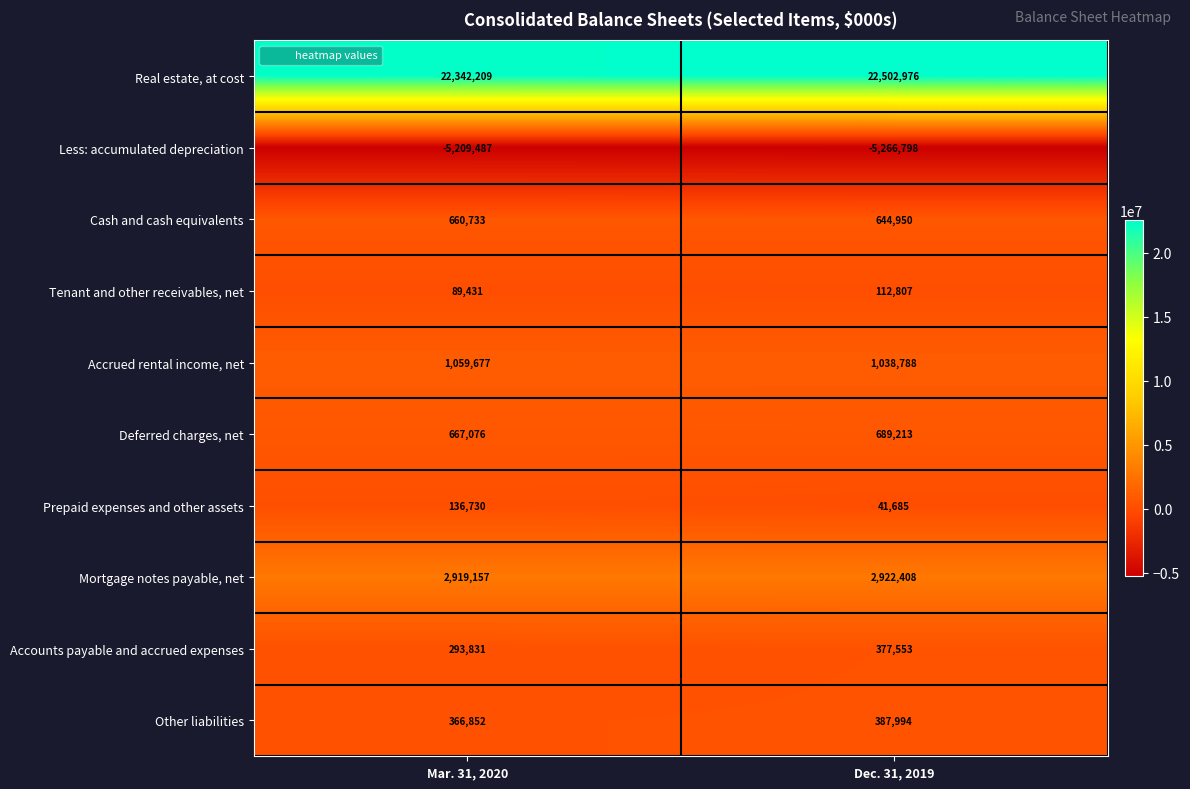

Which series has the widest spread of values?

Real estate, at cost